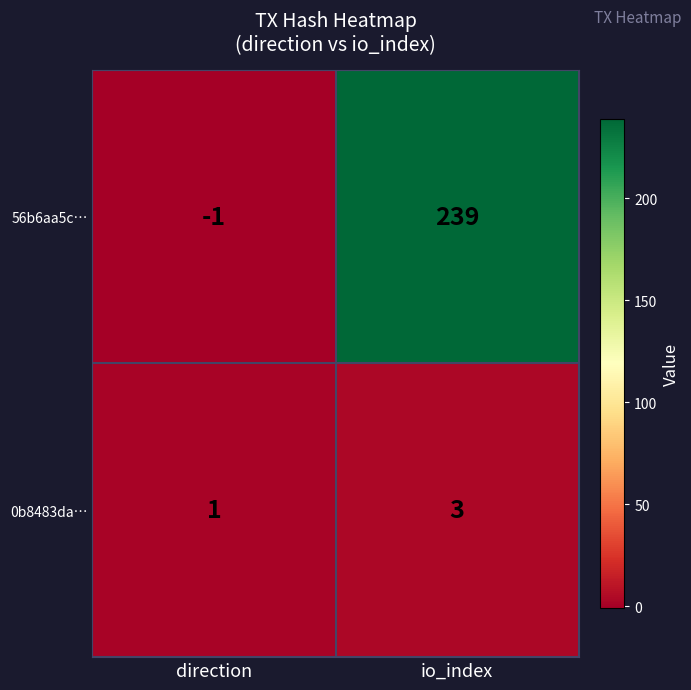

What is the spread (max minus min) of values at direction?

2